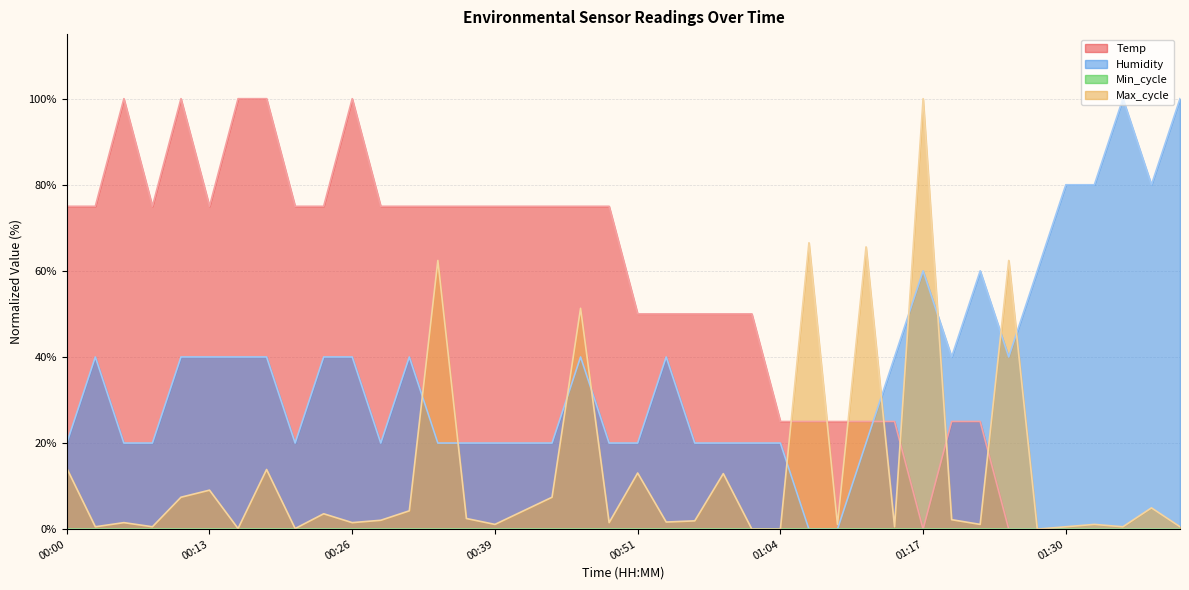

Read the Humidity value at 00:39.

20.0